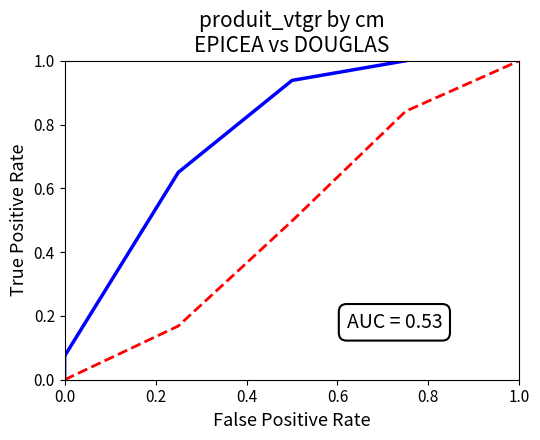

How many lines are shown in the chart?

2